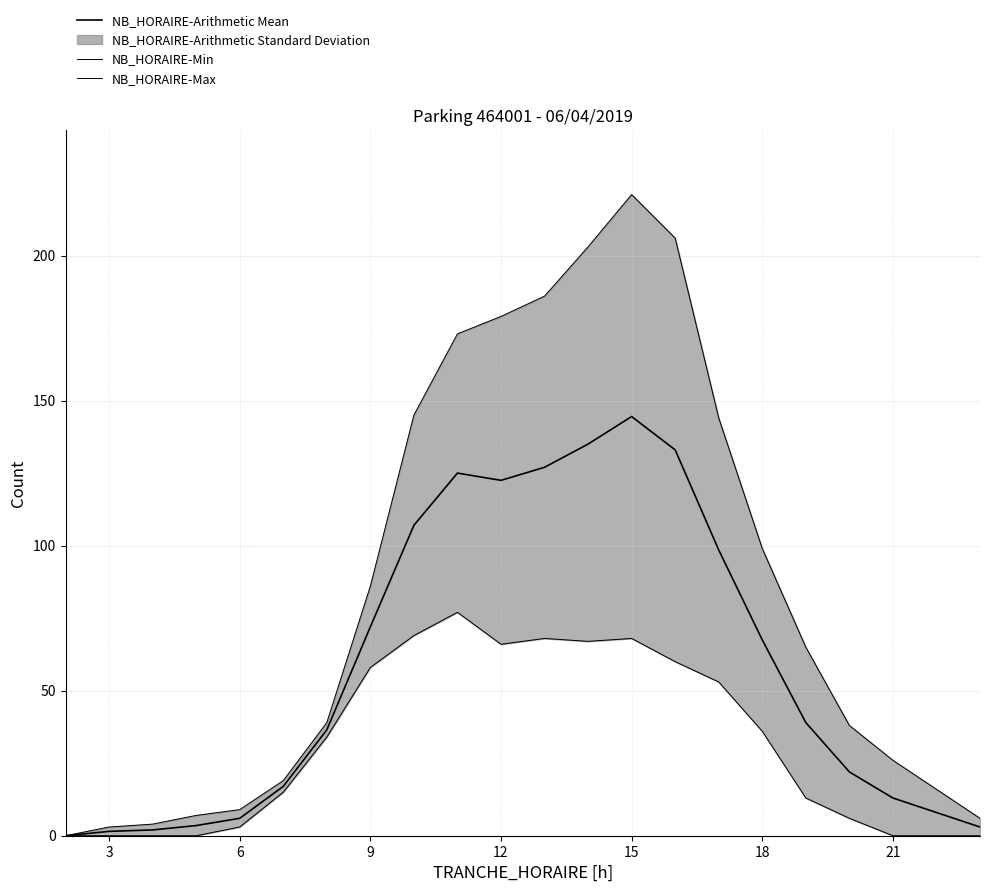

Is it true that NB_HORAIRE-Min equals 21.3 at 15?

False